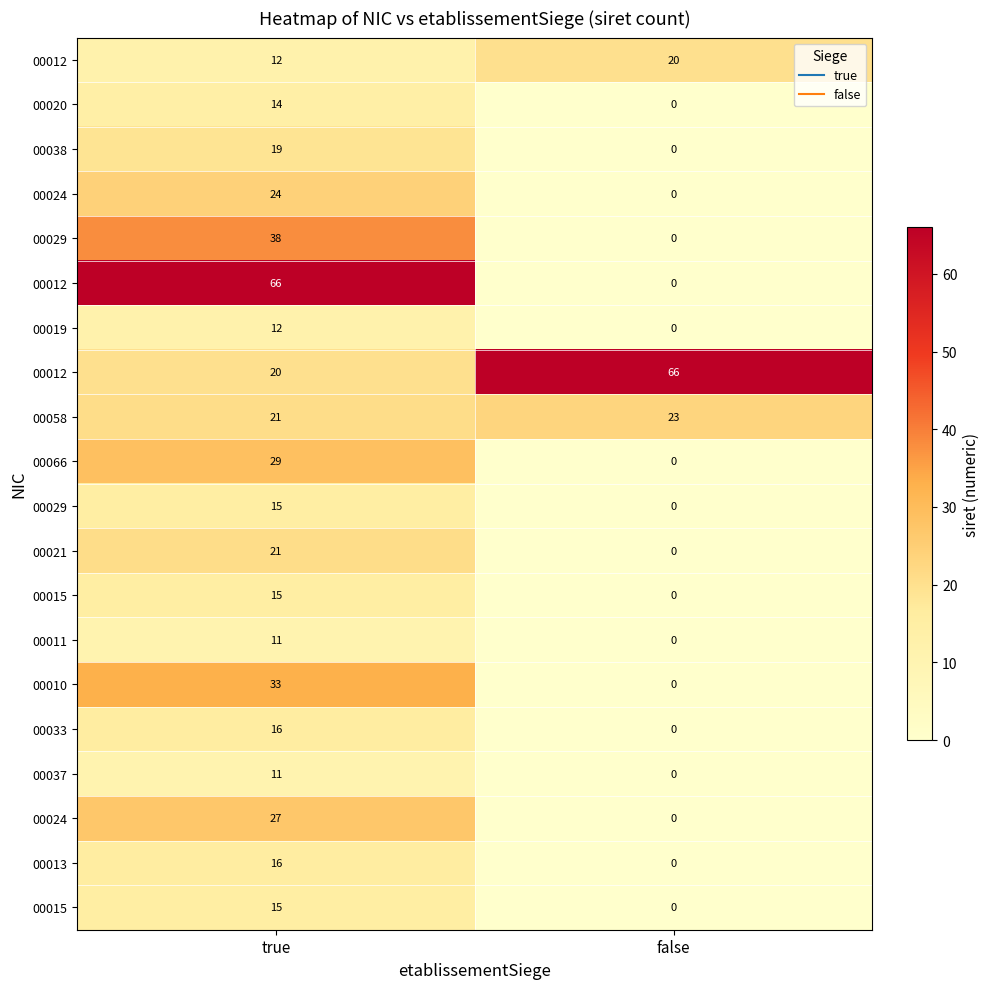

What is the maximum value shown in the chart?

66